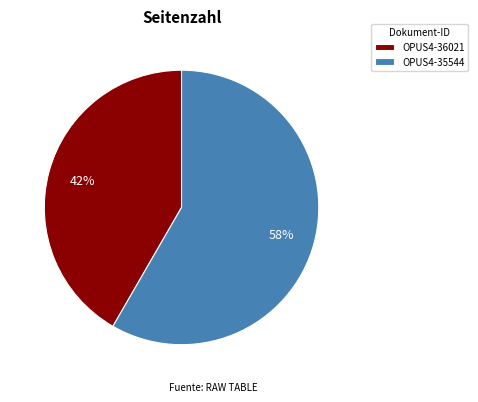

To the nearest percent, what is the combined percentage of OPUS4-36021 and OPUS4-35544?

100%